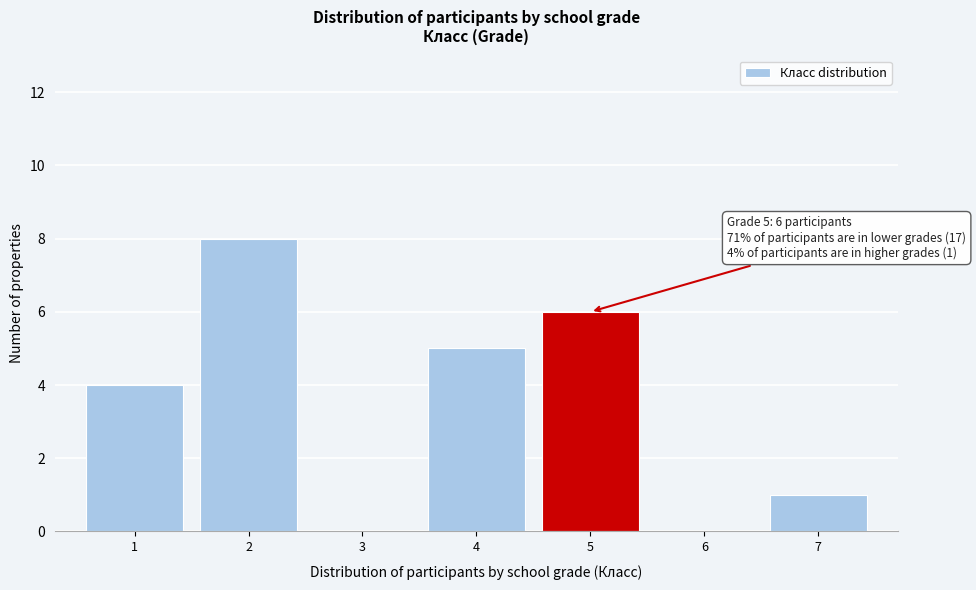

Reading right to left, transcribe all the data shown in this chart.

7=1	6=0	5=6	4=5	3=0	2=8	1=4